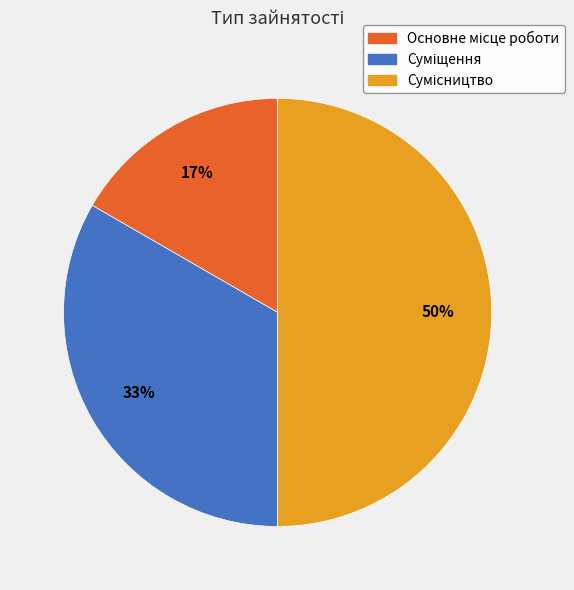

To the nearest percent, what is the average slice percentage?

33%